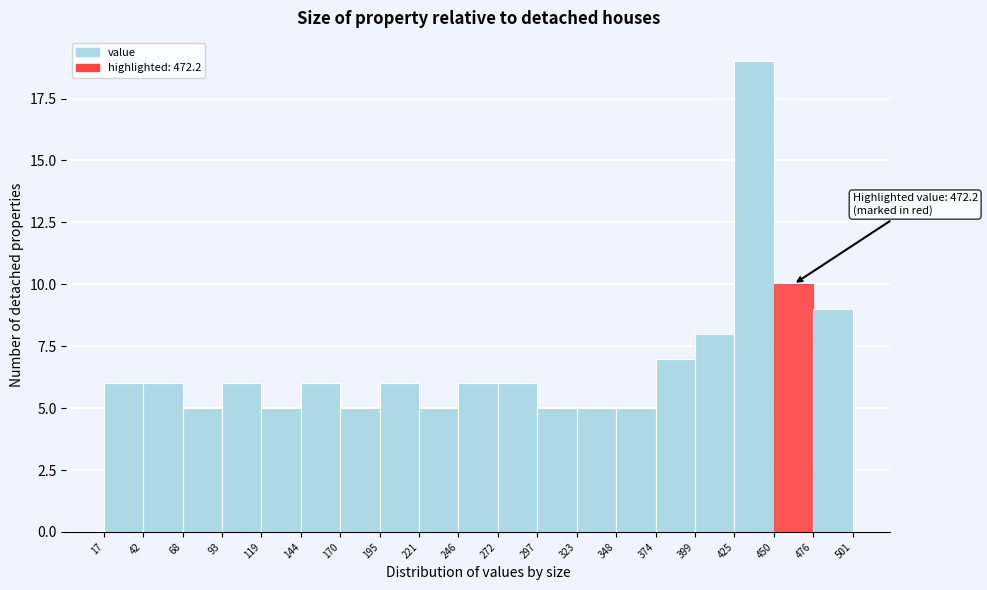

Over which range of the x-axis is the bar tallest?

425 to 450